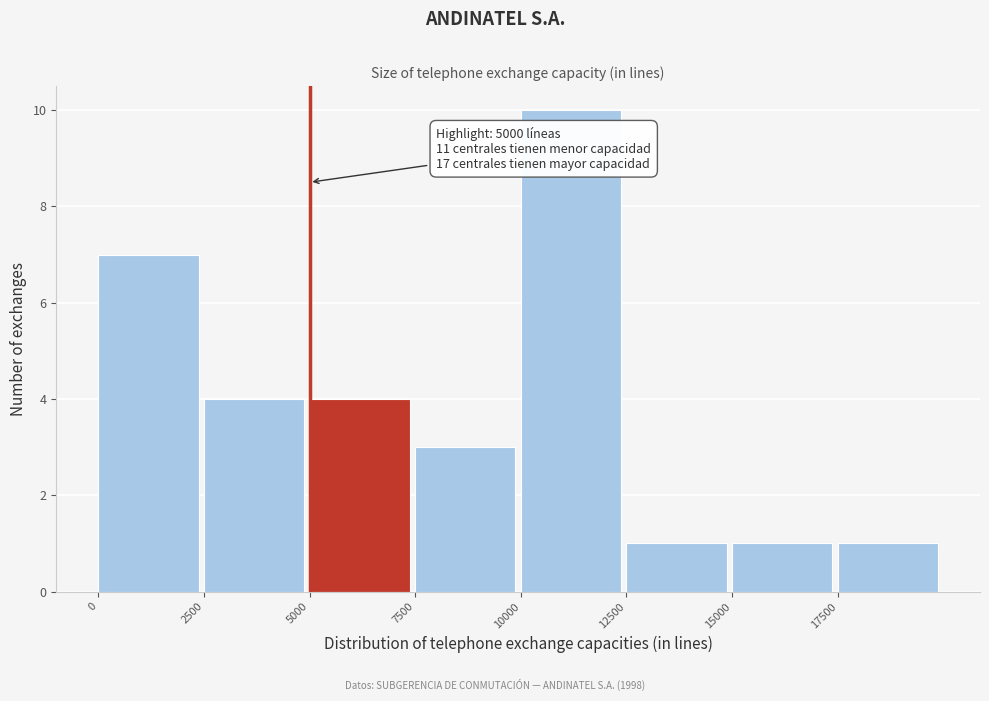

Over which range of the x-axis is the bar tallest?

10000 to 12500